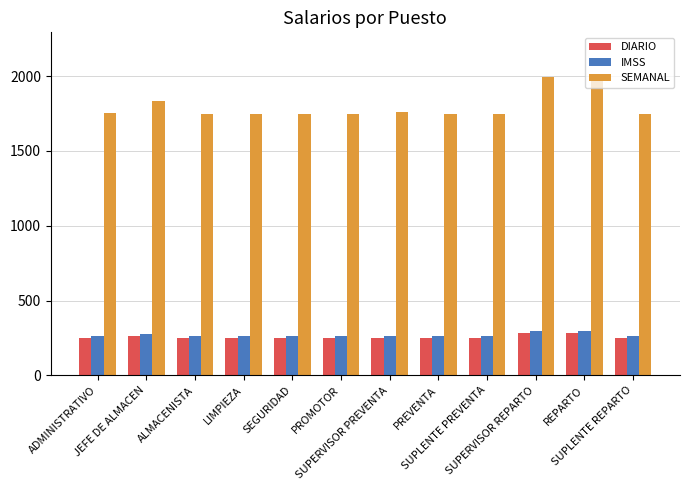

What is the label of the 7th bar from the right?

PROMOTOR